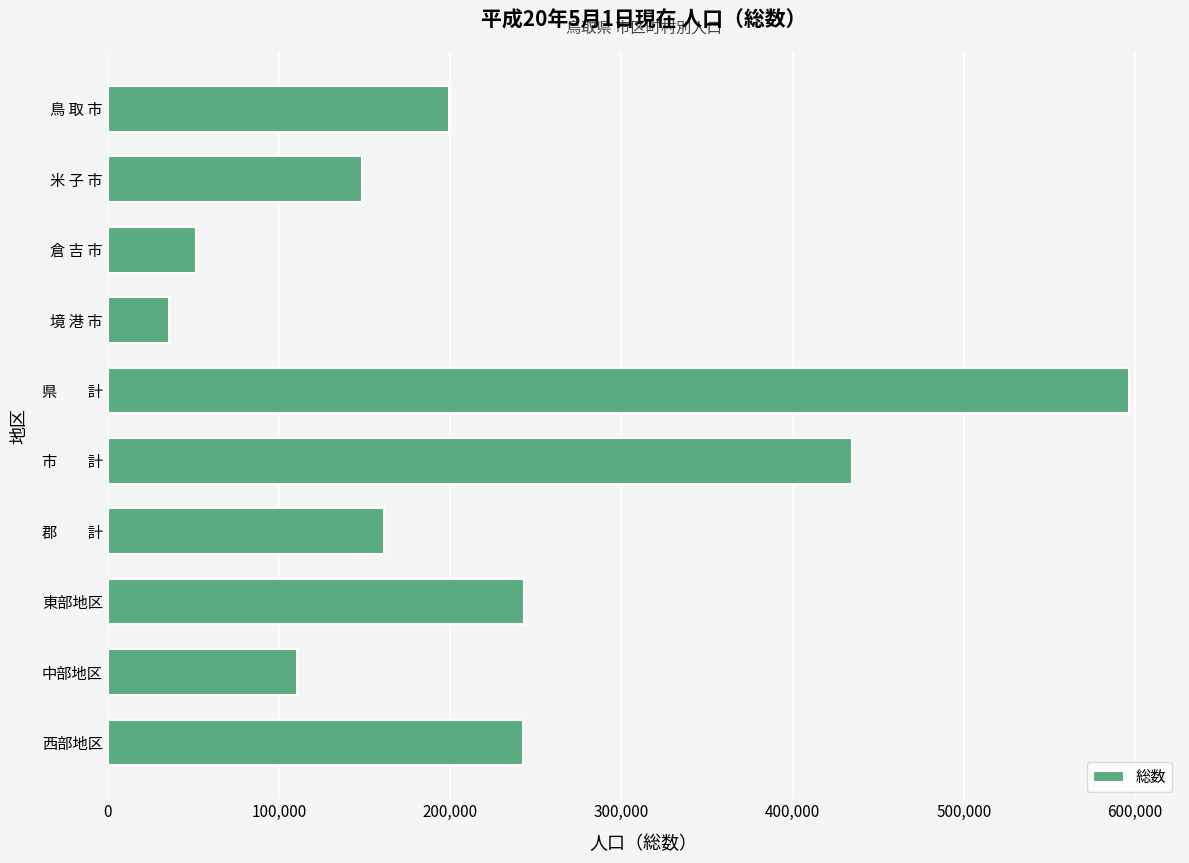

What is the change in value from 倉 吉 市 to 西部地区?

+191267